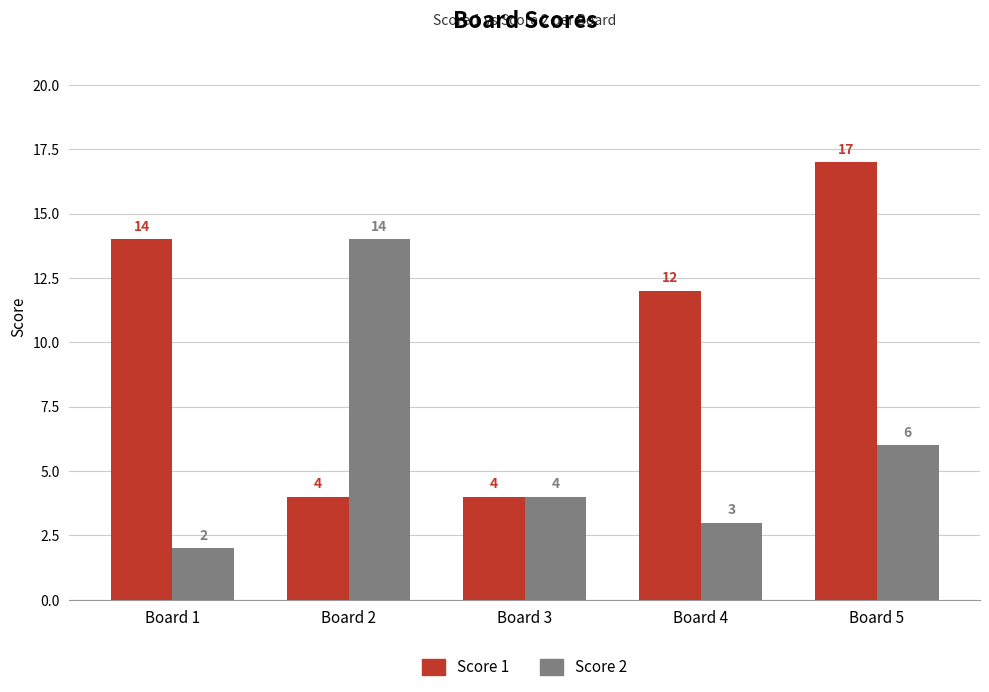

At how many categories does at least one series exceed 5?

4